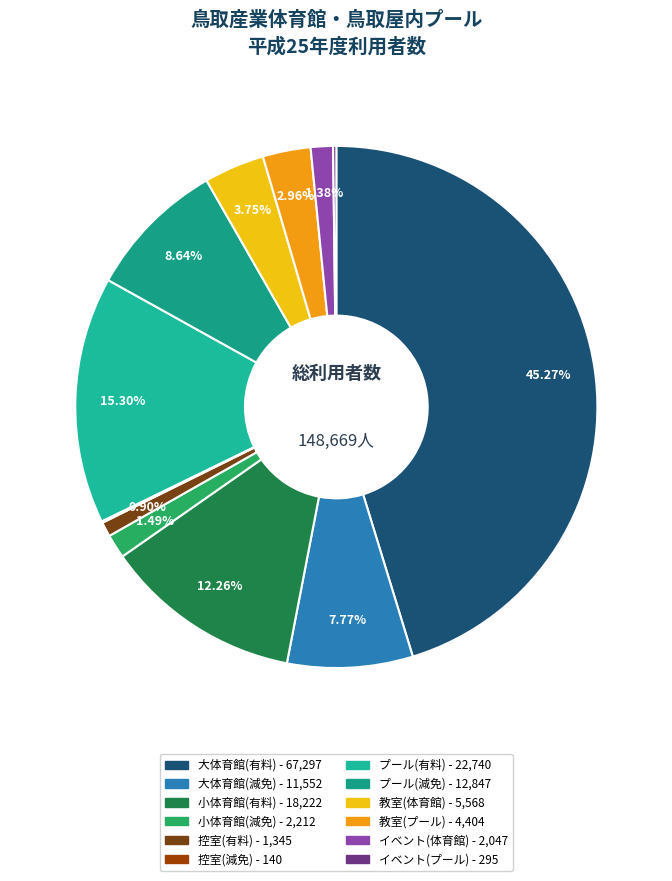

Is it true that 小体育館(有料) is 24% of the pie?

False